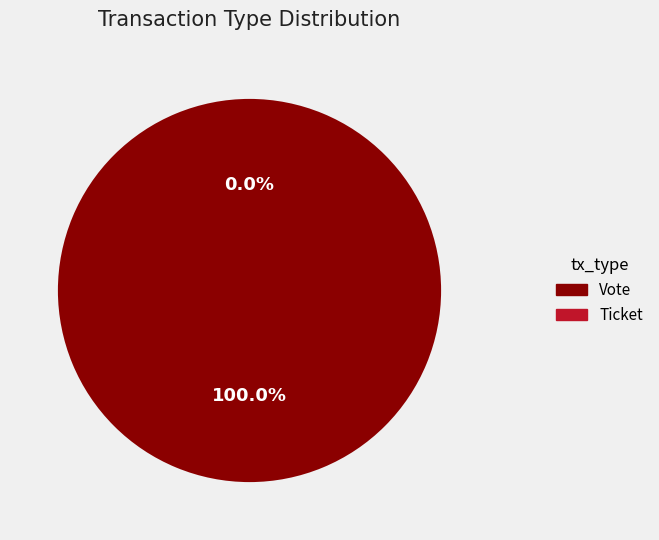

Is there any slice that represents more than half of the pie?

Yes